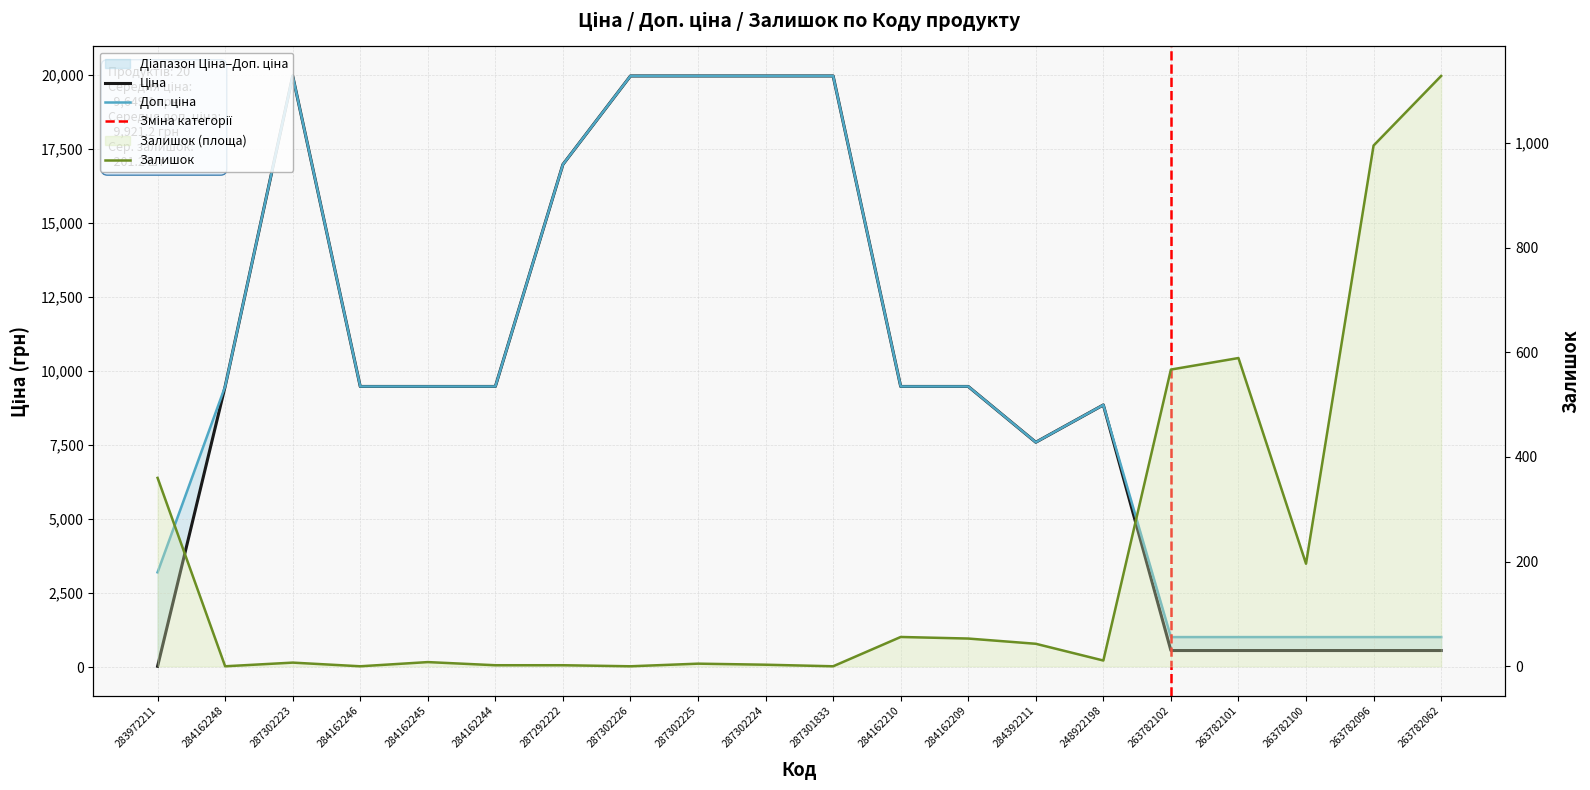

What is the sum of all Доп. ціна values?

198425.0